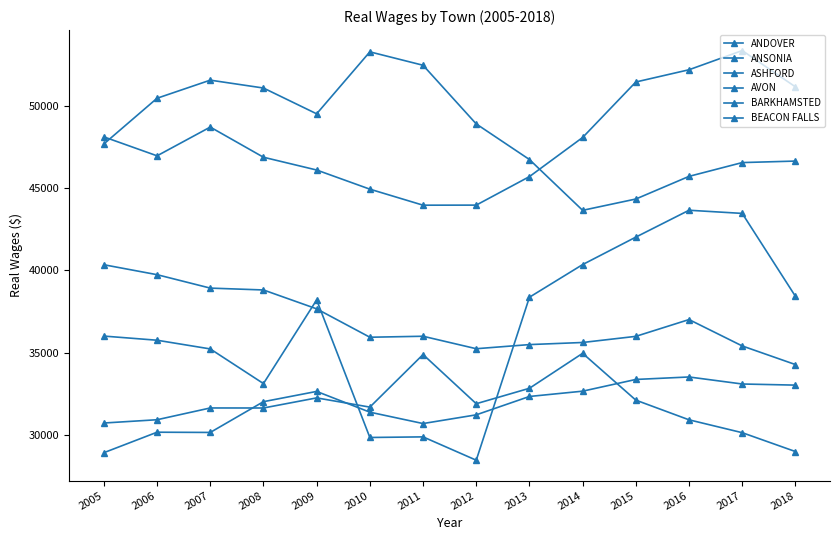

Count the number of categories in the chart.

14